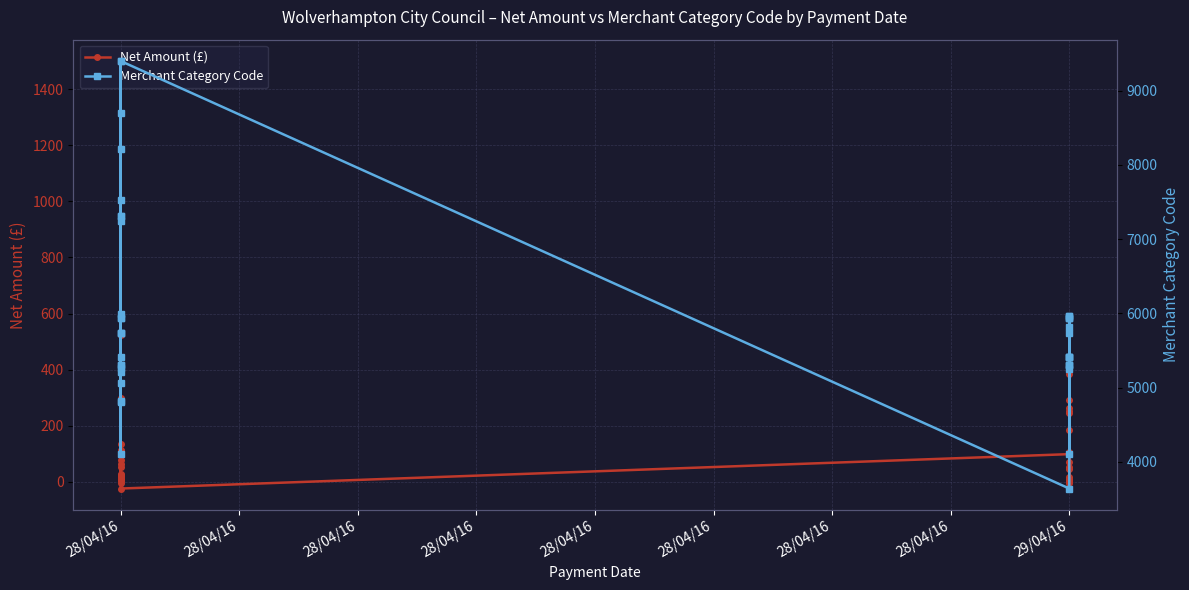

True or false: Net Amount (£) and Merchant Category Code cross at least once.

False